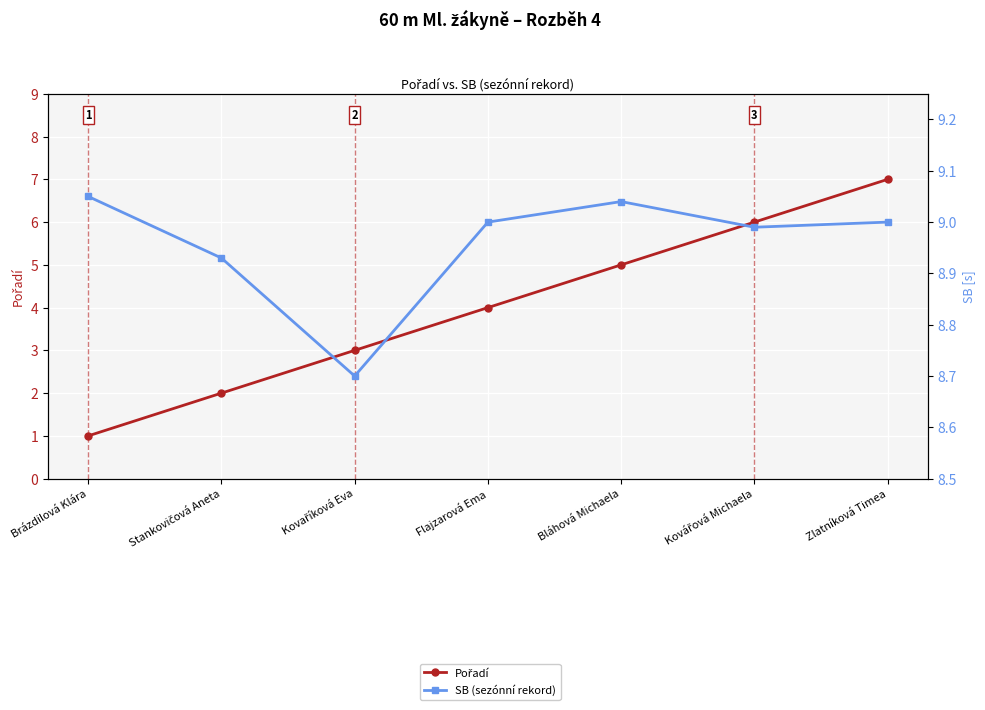

At which label does Pořadí reach its peak?

Zlatníková Timea